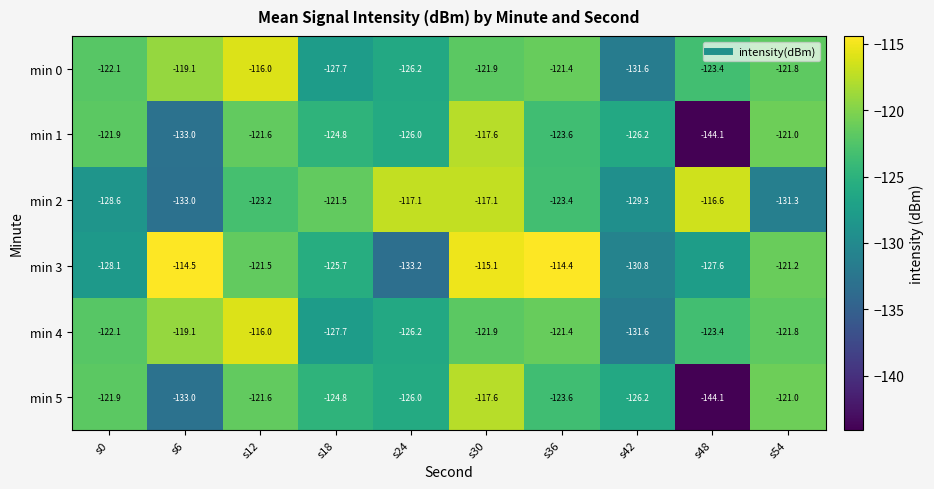

Is it true that min 1 equals -32.8 at s42?

False